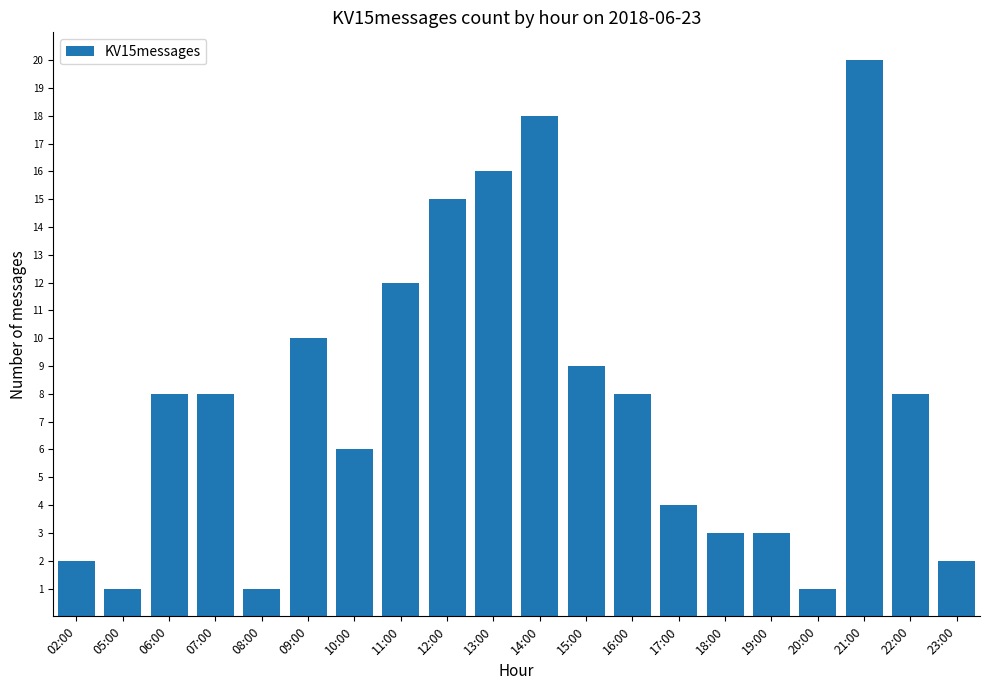

True or false: the data shows 3 at 19:00.

True